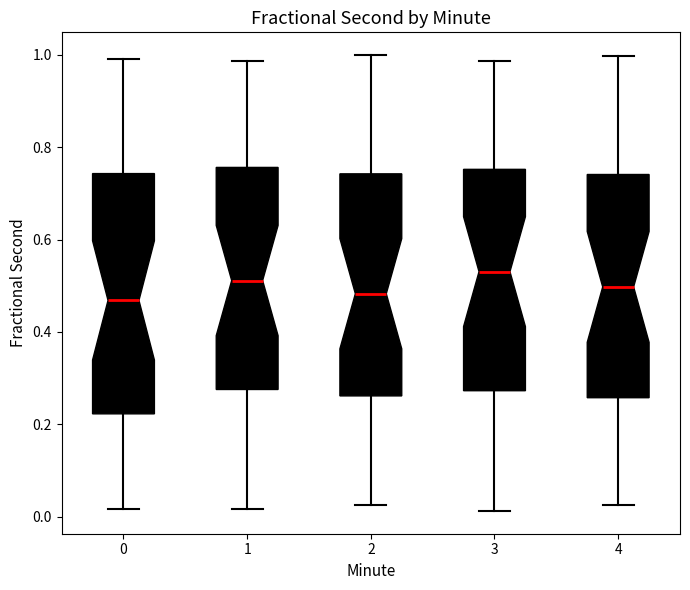

Reading left to right, read every box against the y-axis: the position of its median line, the range the box covers, and the ends of its whiskers. The values are not printed on the chart, so give them approximately, as read against the axis.

0: median 0.46, box 0.22 to 0.74, whiskers 0.02 to 1.00
1: median 0.52, box 0.28 to 0.76, whiskers 0.02 to 0.98
2: median 0.48, box 0.26 to 0.74, whiskers 0.02 to 1.00
3: median 0.54, box 0.28 to 0.76, whiskers 0.02 to 0.98
4: median 0.50, box 0.26 to 0.74, whiskers 0.02 to 1.00